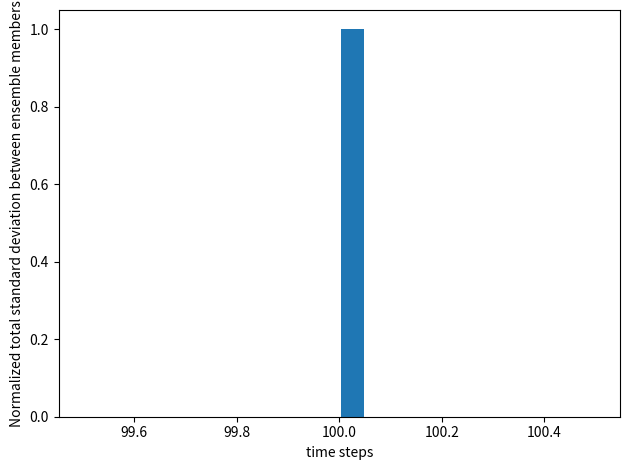

Around what value on the x-axis is the tallest bar? Give the approximate position of its centre, as read against the axis.

100.02